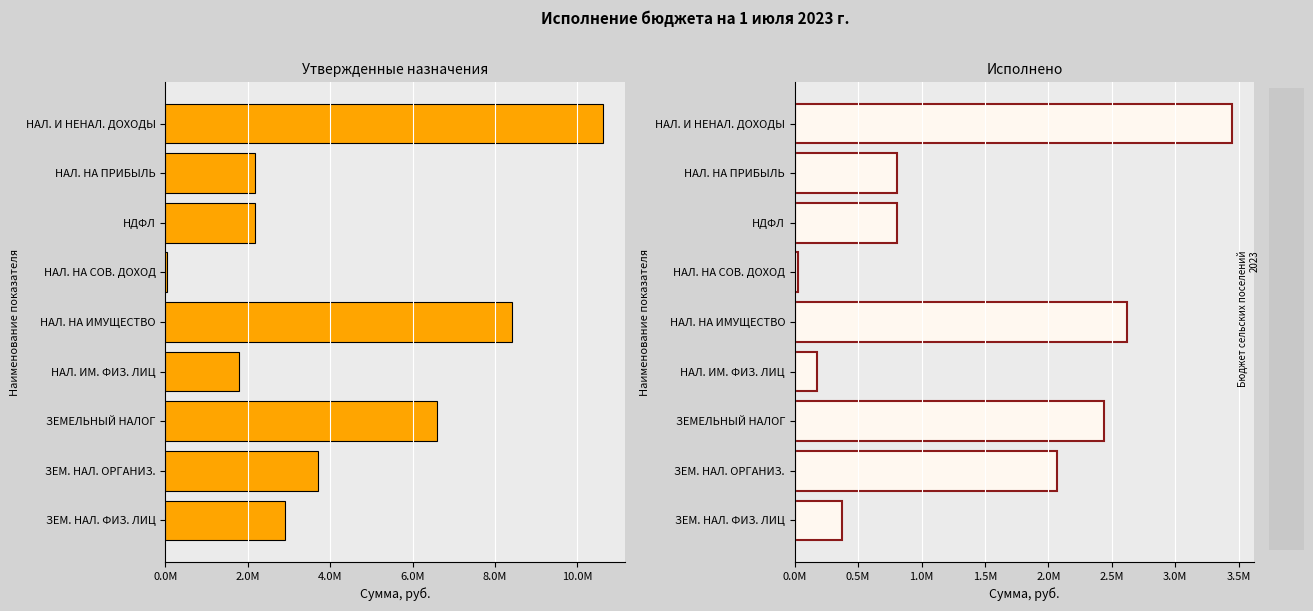

The value of Утвержденные назначения at НАЛ. ИМ. ФИЗ. ЛИЦ is 1800000.0. True or false?

True